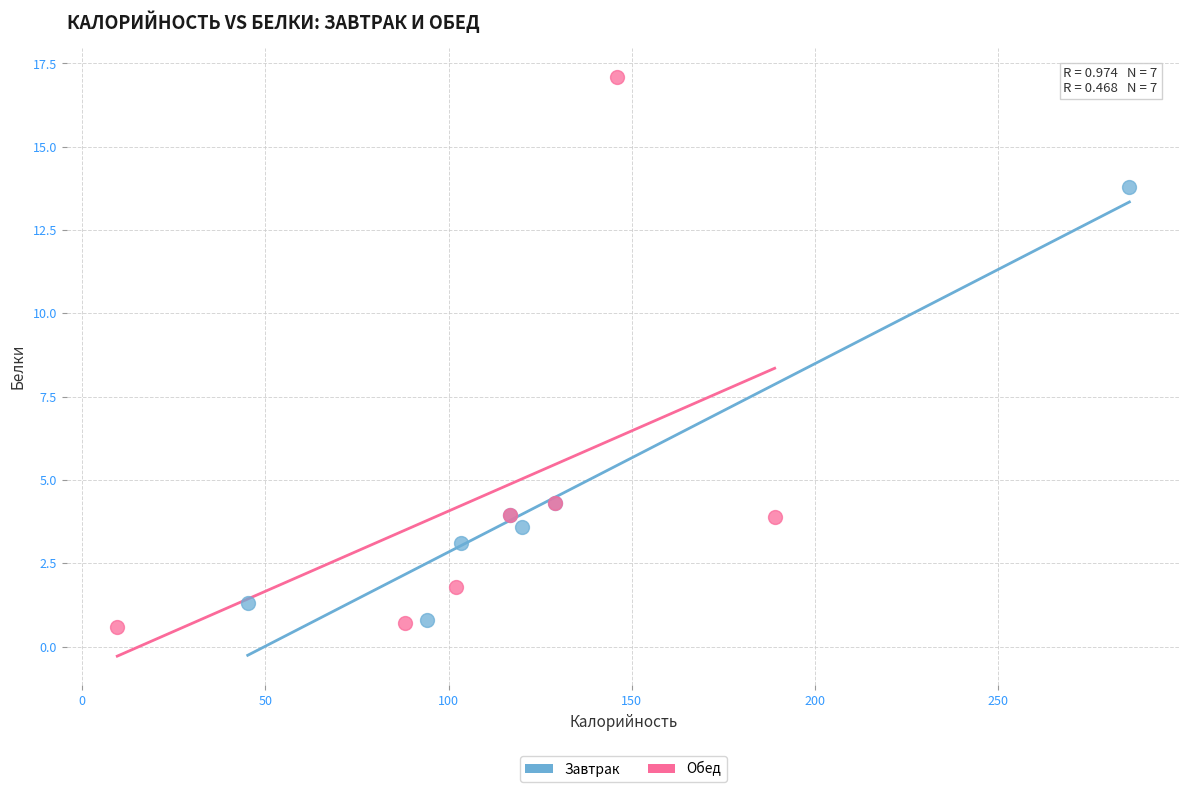

Which series reaches the maximum Y coordinate?

Обед